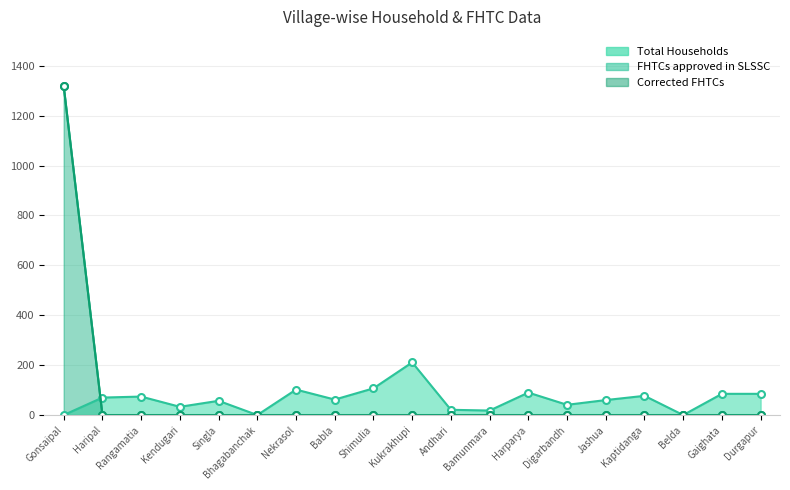

What is the sum of all FHTCs approved in SLSSC values?

1318